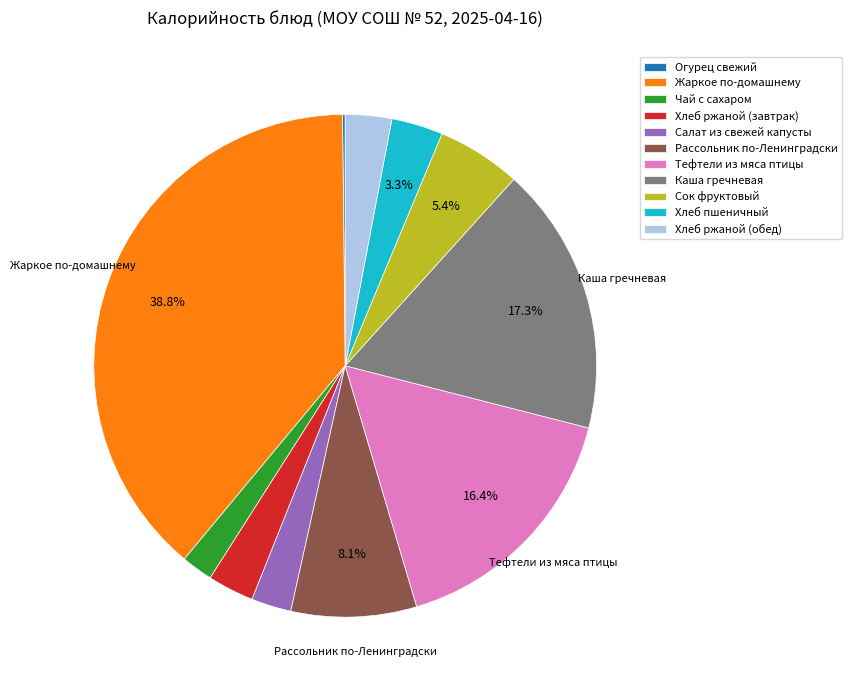

To the nearest percent, what is the combined percentage of Салат из свежей капусты and Каша гречневая?

20%